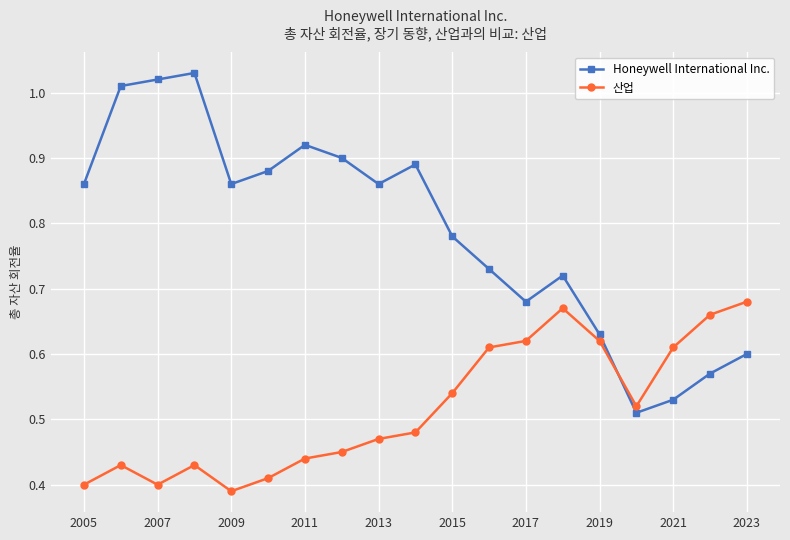

Which series has the largest range (max minus min)?

Honeywell International Inc.